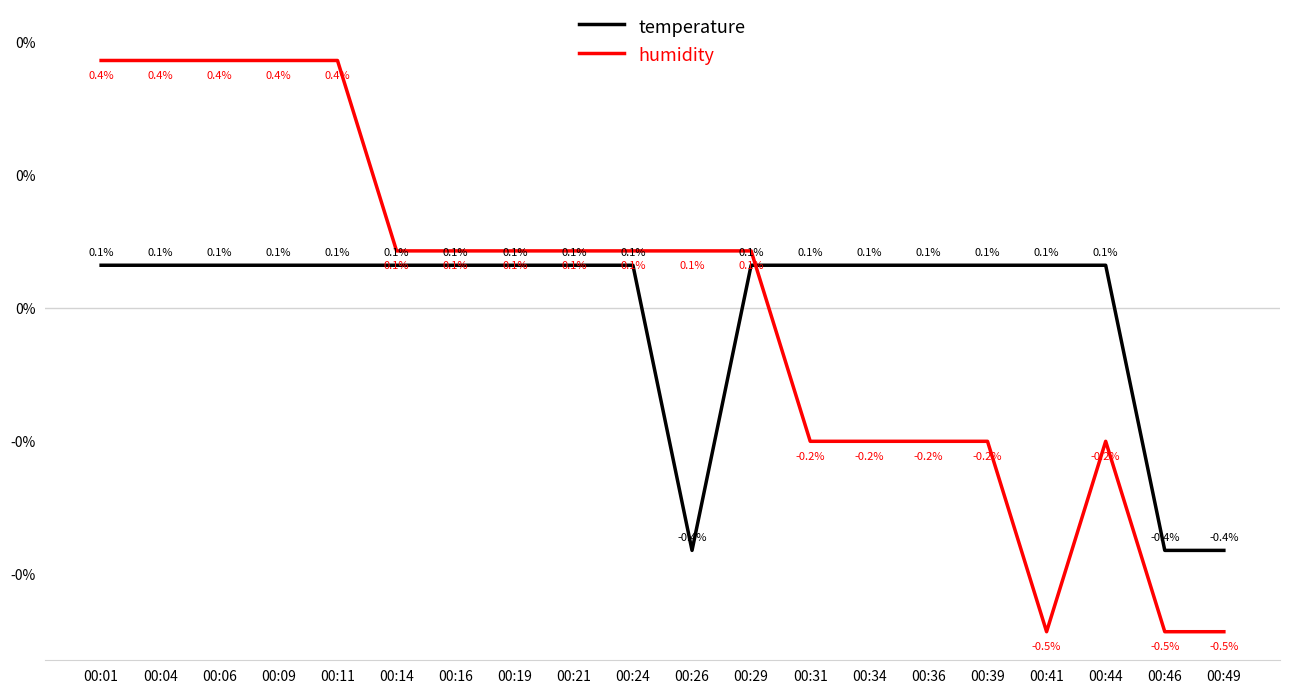

List the series in order of their peak value, highest first.

humidity, temperature